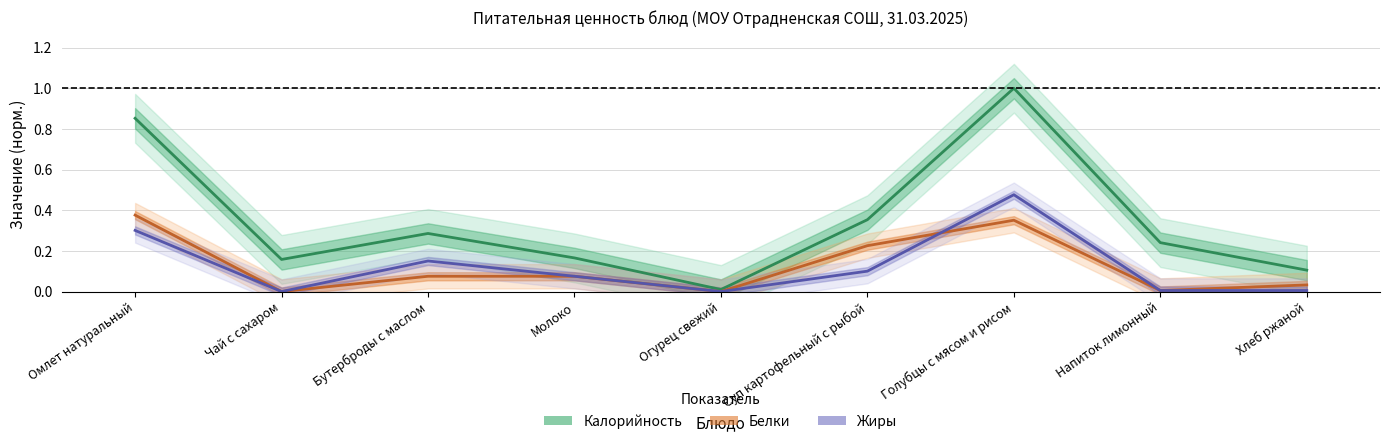

What is the total value across all series at Бутерброды с маслом?

0.5